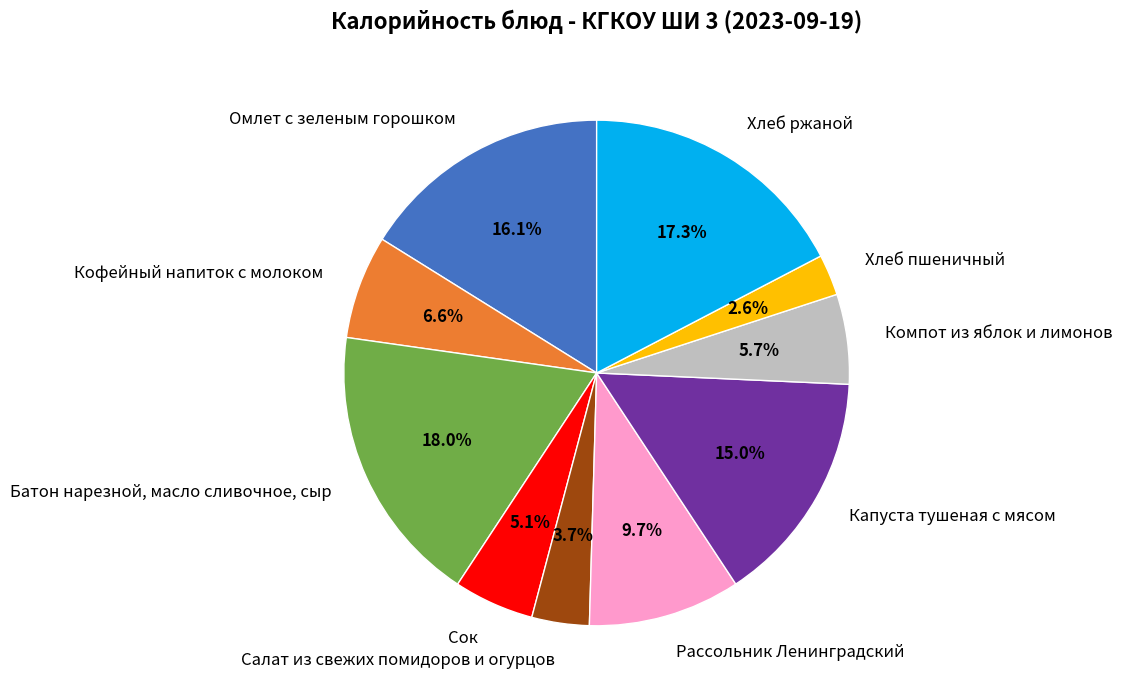

True or false: Сок accounts for 1% of the total.

False